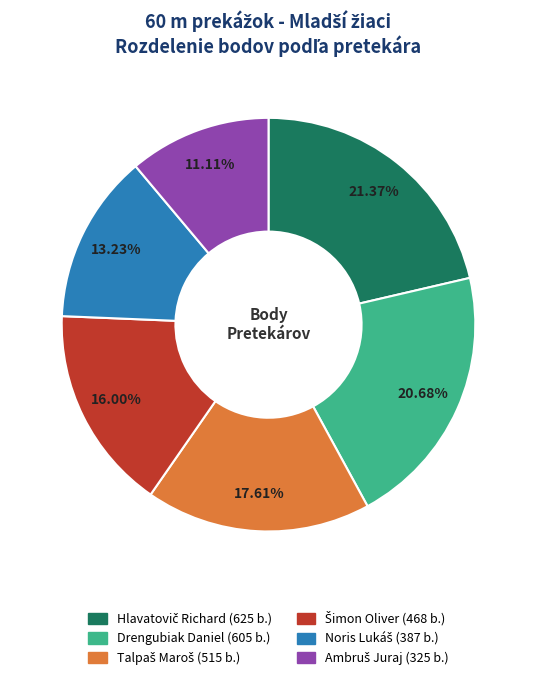

Is there a majority slice in this chart?

No